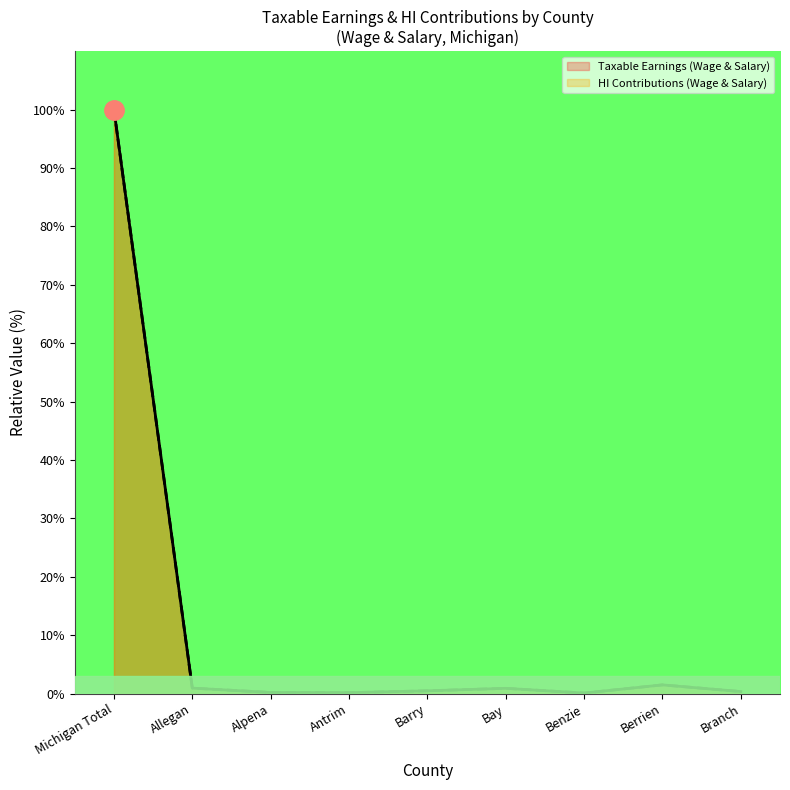

What is the value of the Taxable Earnings (Wage & Salary) point at the 1st from the left?

100.0